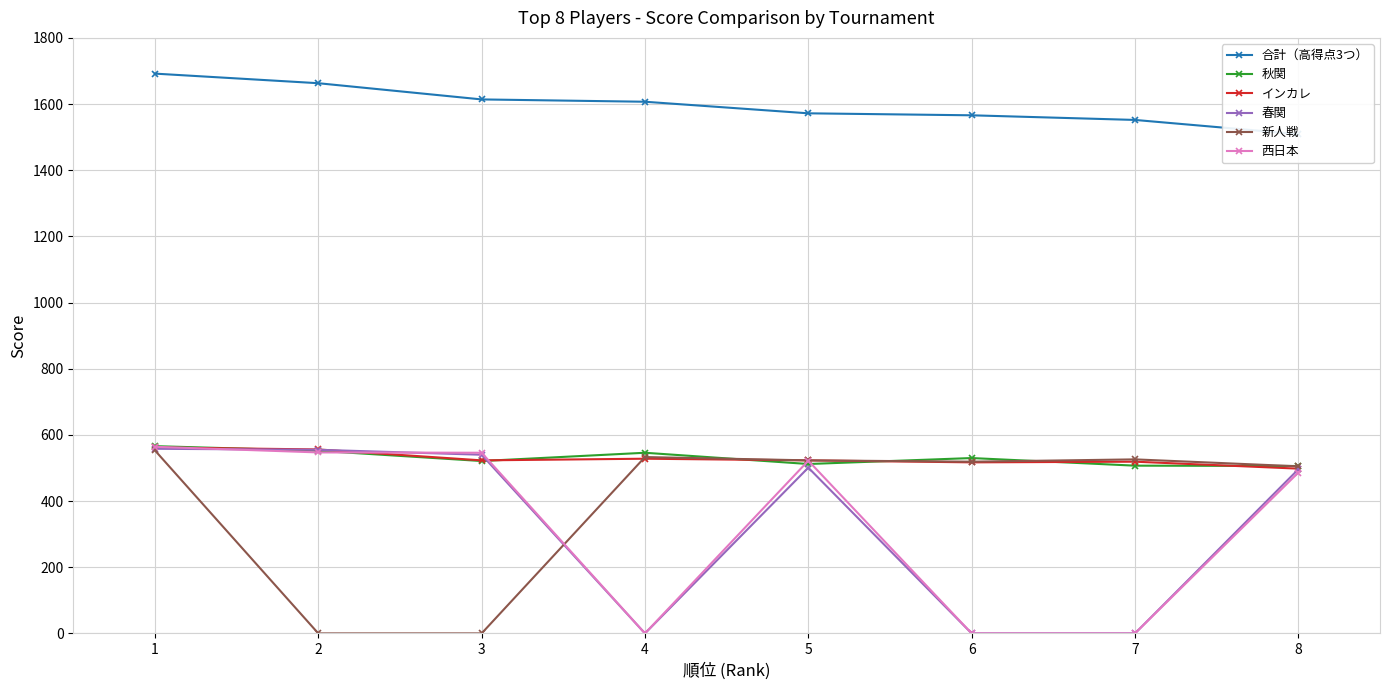

How many series are shown in this chart?

6